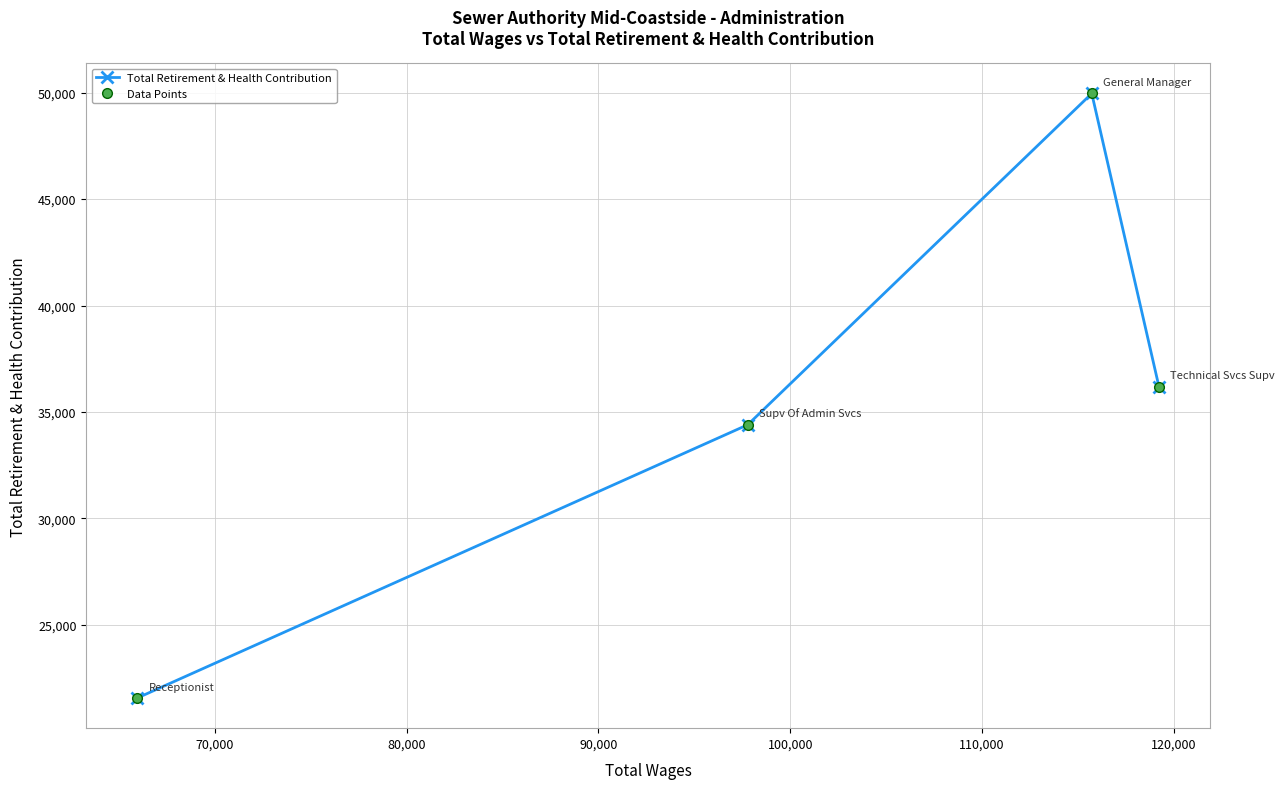

What is the average value of the Data Points series?

35530